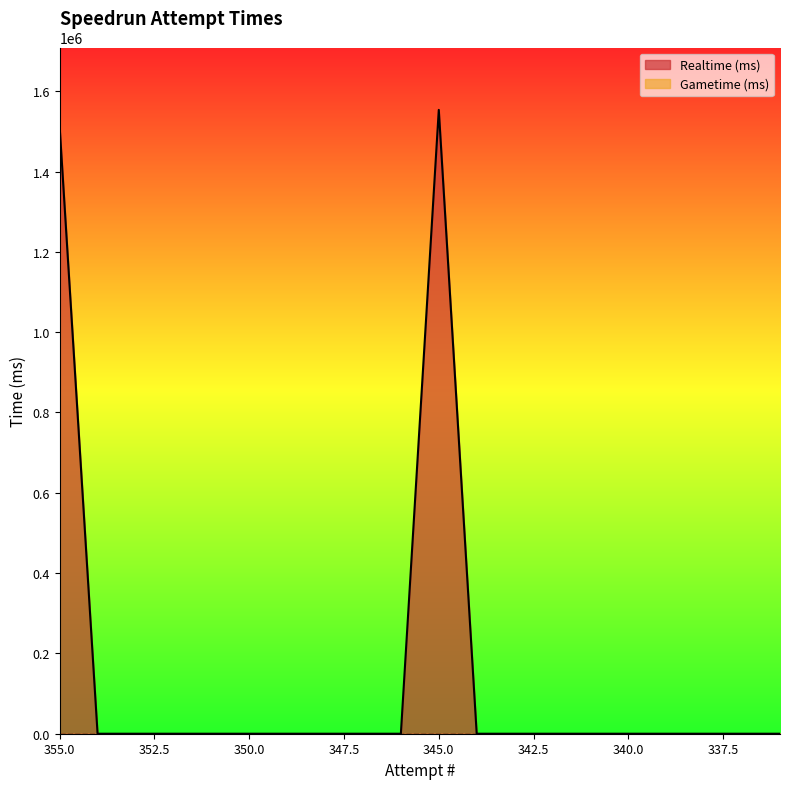

What is the average value?

153246